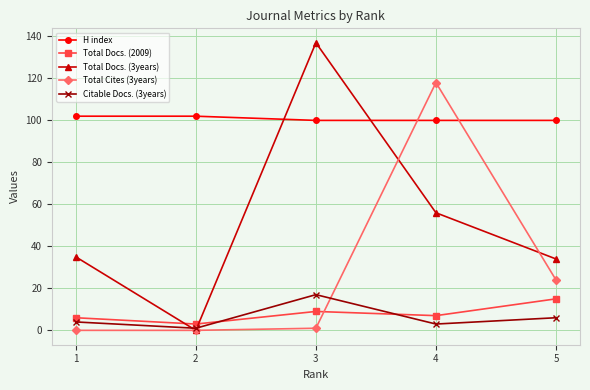

Is it true that Citable Docs. (3years) equals 4 at 1?

True